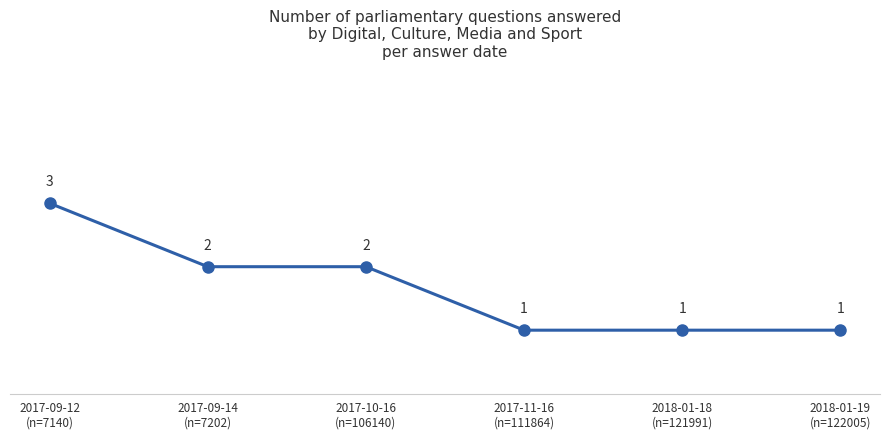

What is the greatest value displayed?

3